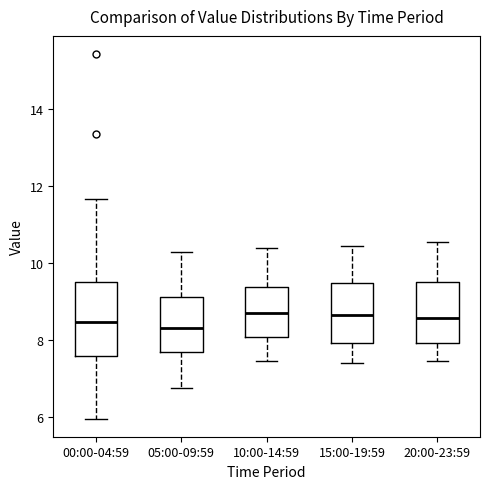

Reading left to right, read every box against the y-axis: the position of its median line, the range the box covers, and the ends of its whiskers. The values are not printed on the chart, so give them approximately, as read against the axis.

00:00-04:59: median 8.4, box 7.6 to 9.6, whiskers 6.0 to 11.6
05:00-09:59: median 8.4, box 7.6 to 9.2, whiskers 6.8 to 10.4
10:00-14:59: median 8.8, box 8.0 to 9.4, whiskers 7.4 to 10.4
15:00-19:59: median 8.6, box 8.0 to 9.4, whiskers 7.4 to 10.4
20:00-23:59: median 8.6, box 8.0 to 9.6, whiskers 7.4 to 10.6